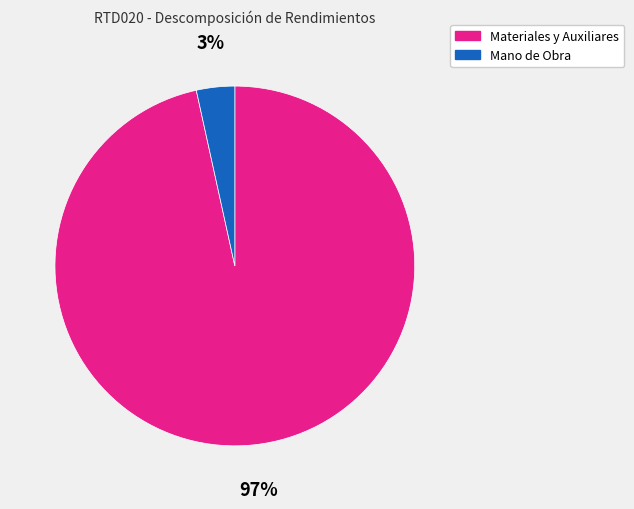

Which slice is the smallest?

Mano de Obra